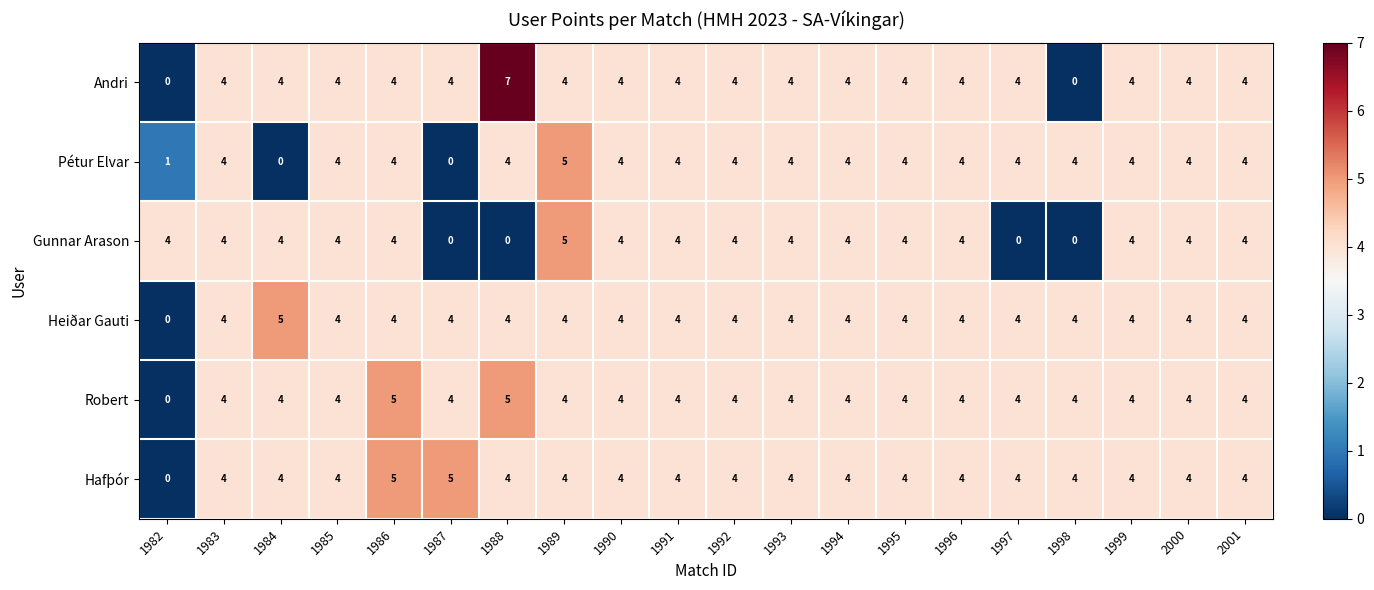

What is the total value across all series at 1991?

24